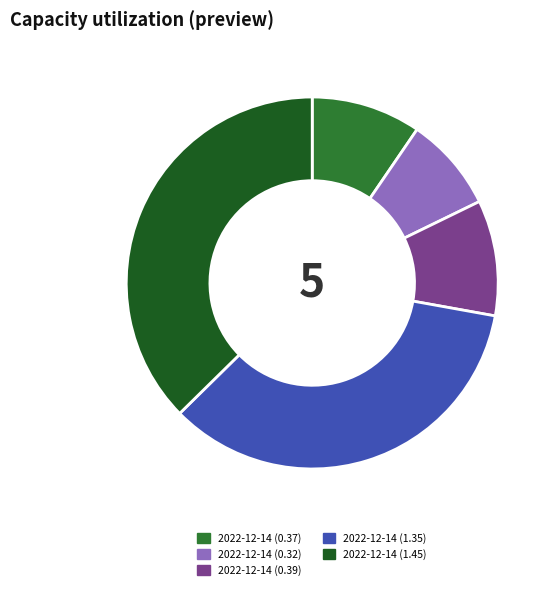

Is there a majority slice in this chart?

No